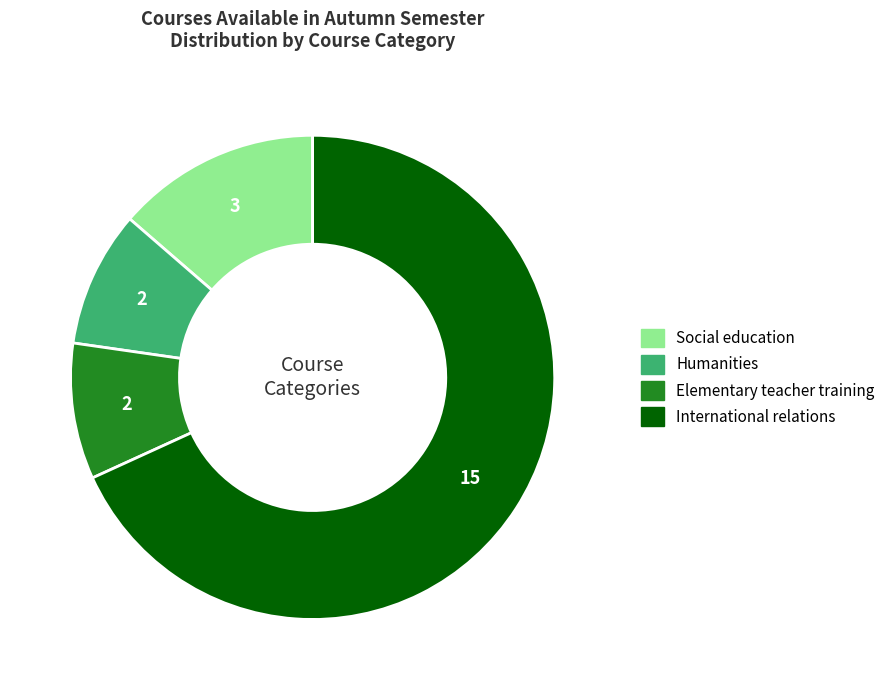

Is there a majority slice in this chart?

Yes